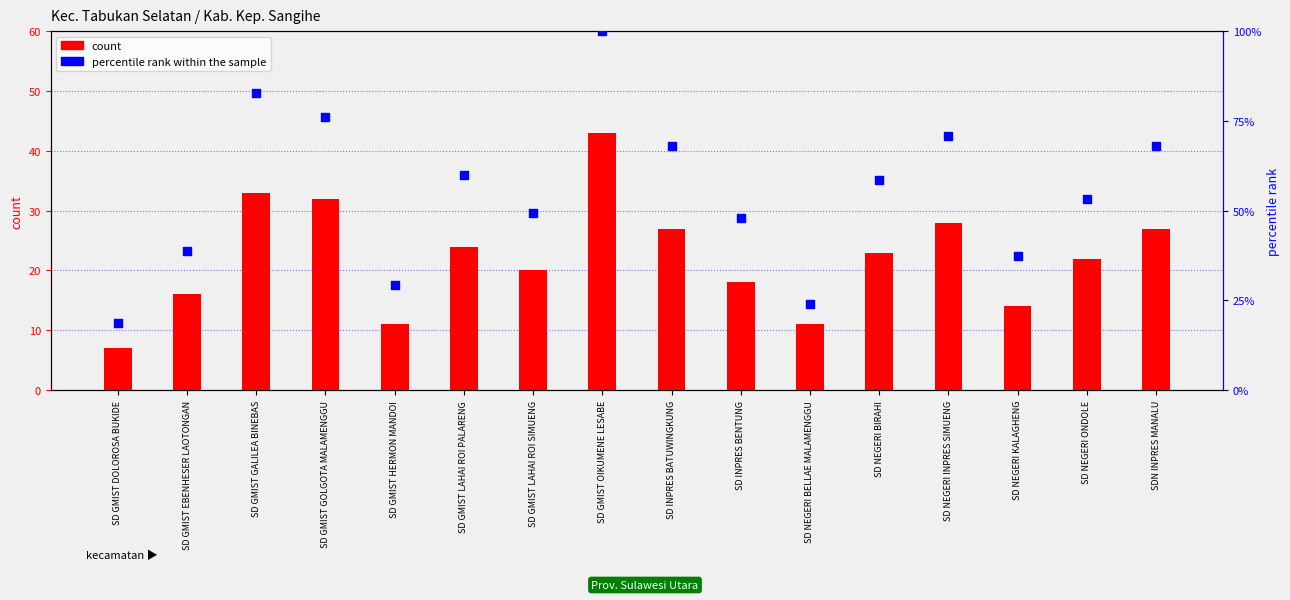

What are all the series names shown in the legend?

count, percentile rank within the sample